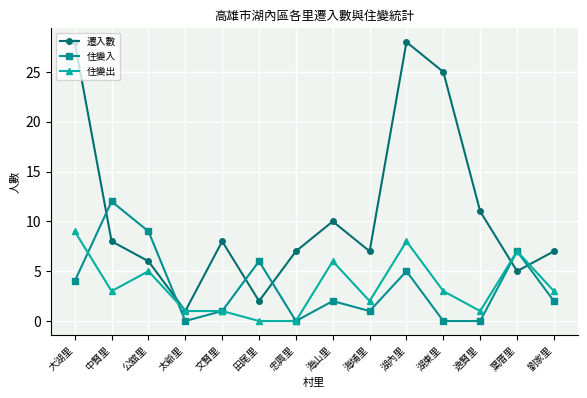

Is the value of 遷入數 at 海山里 greater than the value of 住變入 at 田尾里?

Yes